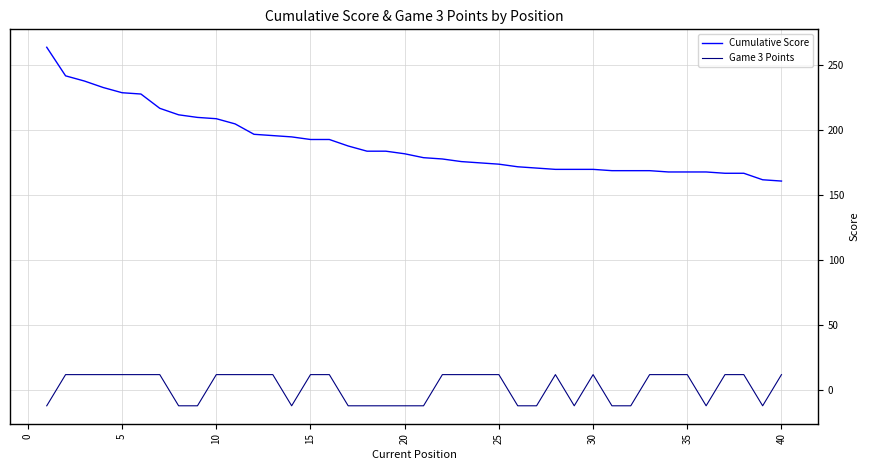

What is the minimum value for Cumulative Score?

161